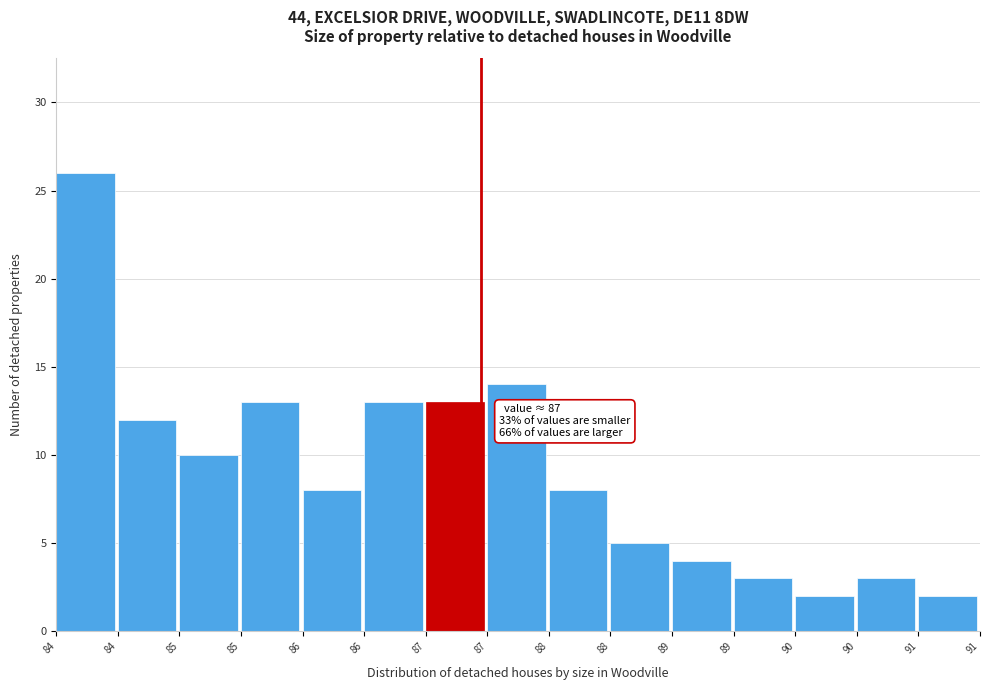

Does the chart contain any negative values?

No